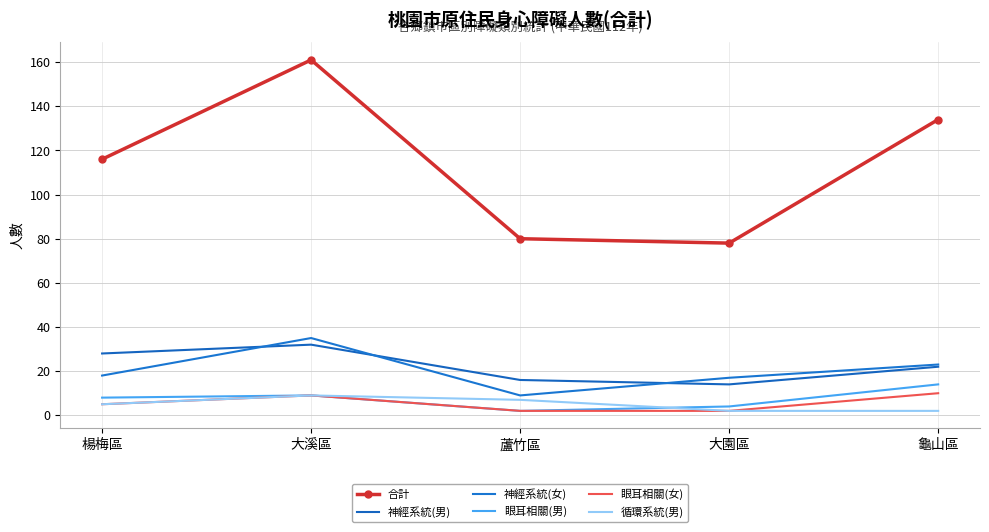

What is the spread (max minus min) of values at 楊梅區?

111